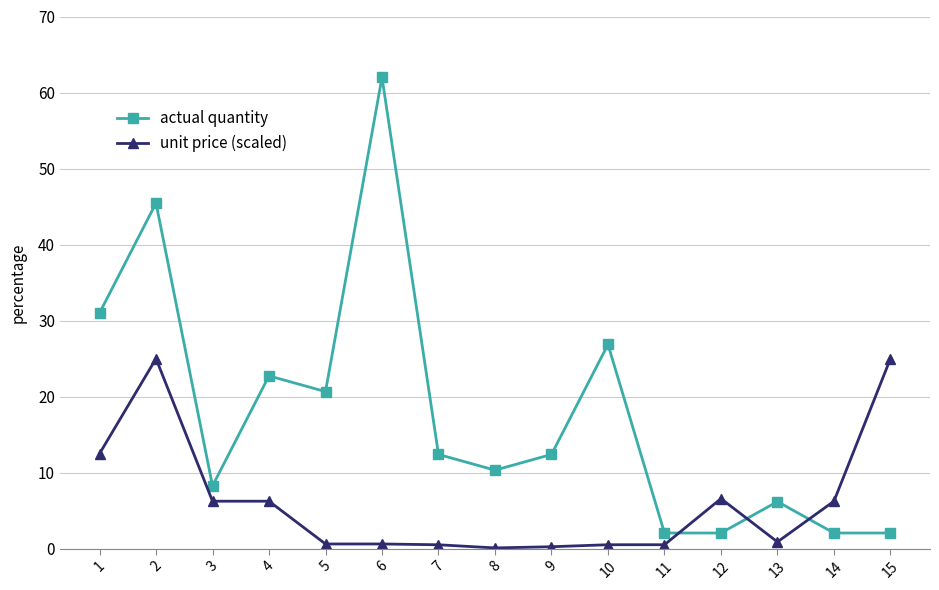

Between which two adjacent categories do unit price (scaled) and actual quantity first intersect?

11 and 12